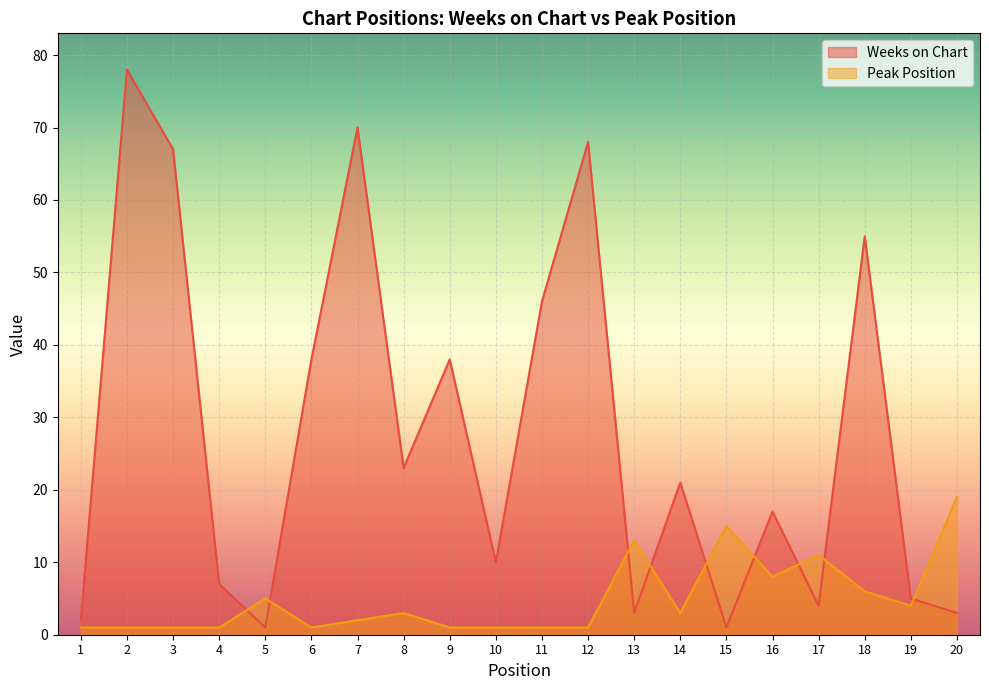

How many intersections are there between Weeks on Chart and Peak Position?

9